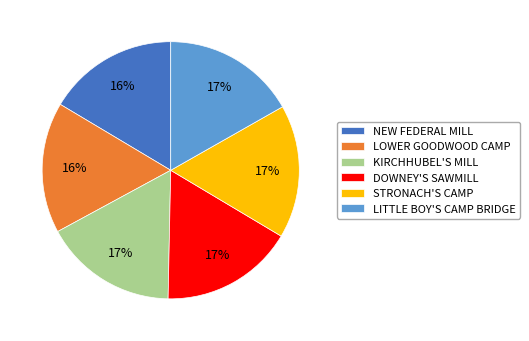

True or false: NEW FEDERAL MILL accounts for 4% of the total.

False